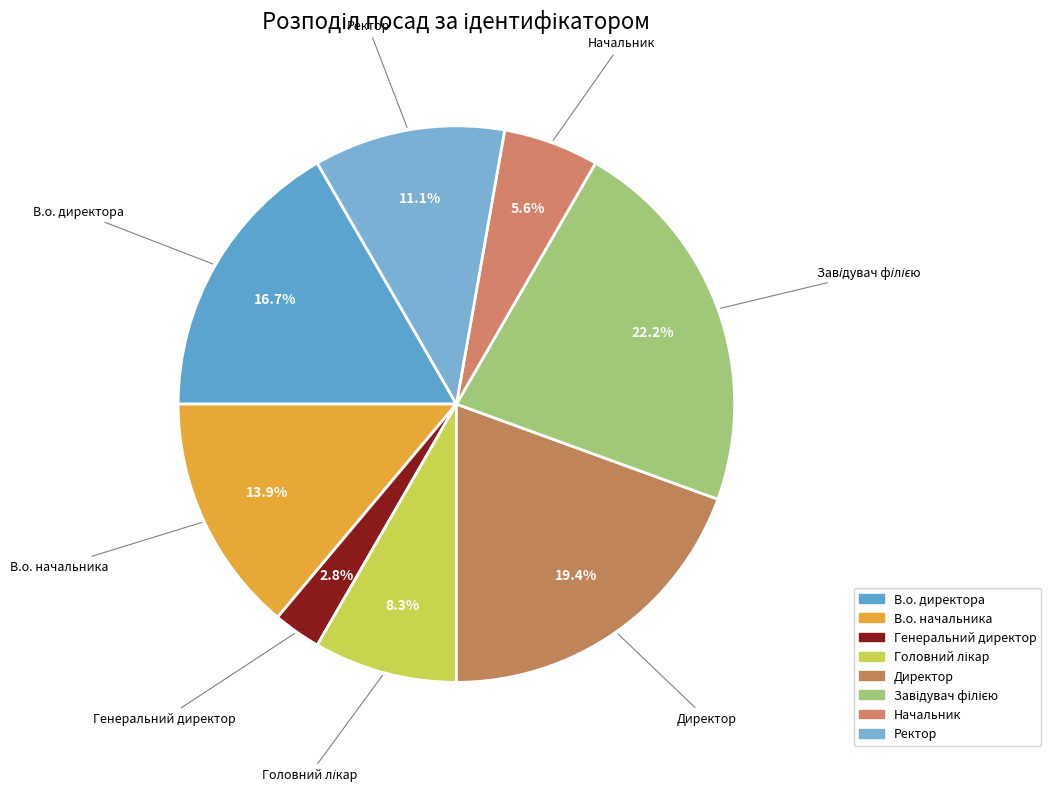

To the nearest percent, what is the difference between the largest and smallest slice percentages?

19%